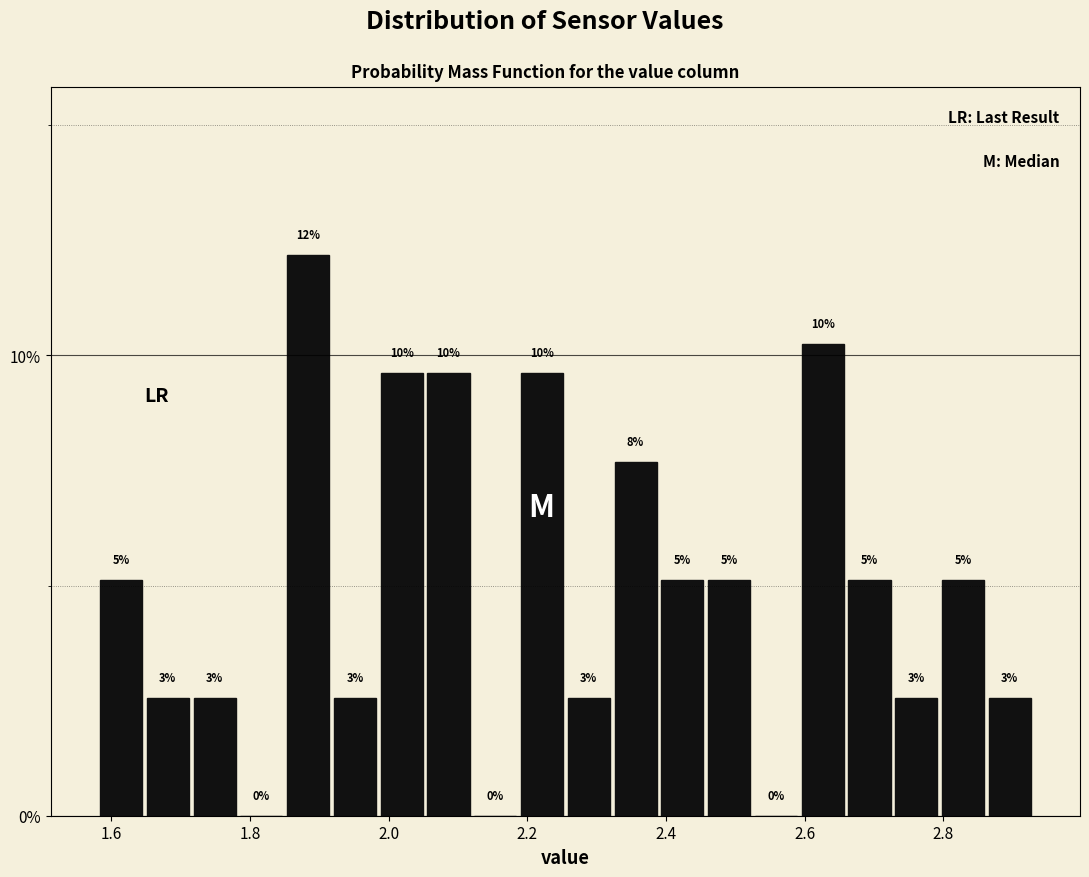

Around what value on the x-axis is the tallest bar? Give the approximate position of its centre, as read against the axis.

1.88